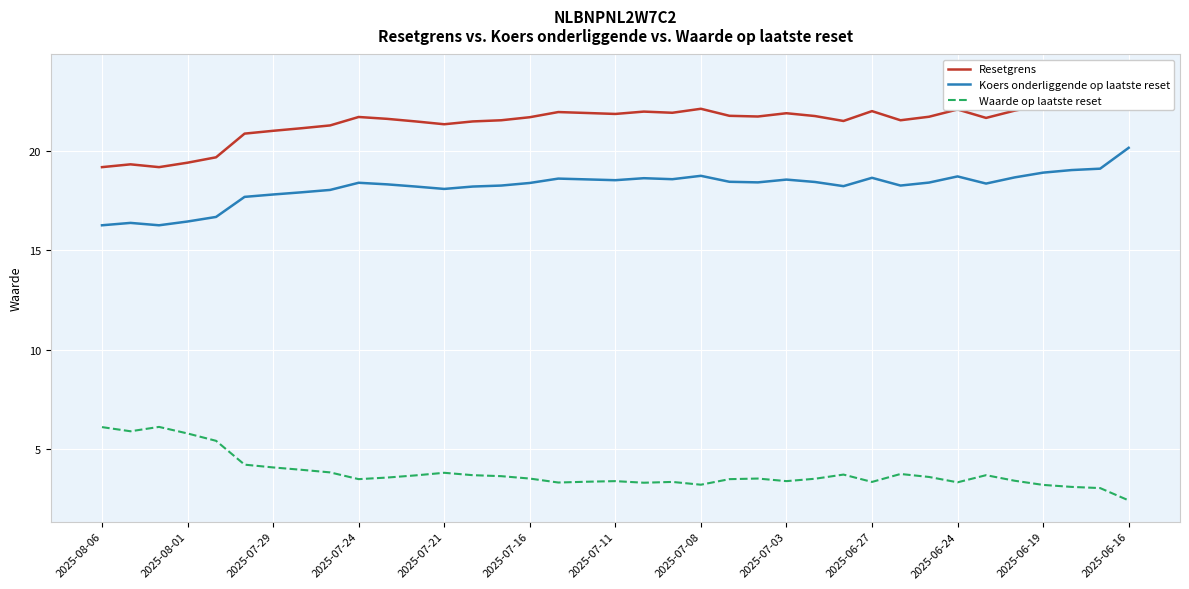

Is it true that Koers onderliggende op laatste reset equals 32.2 at 2025-07-11?

False